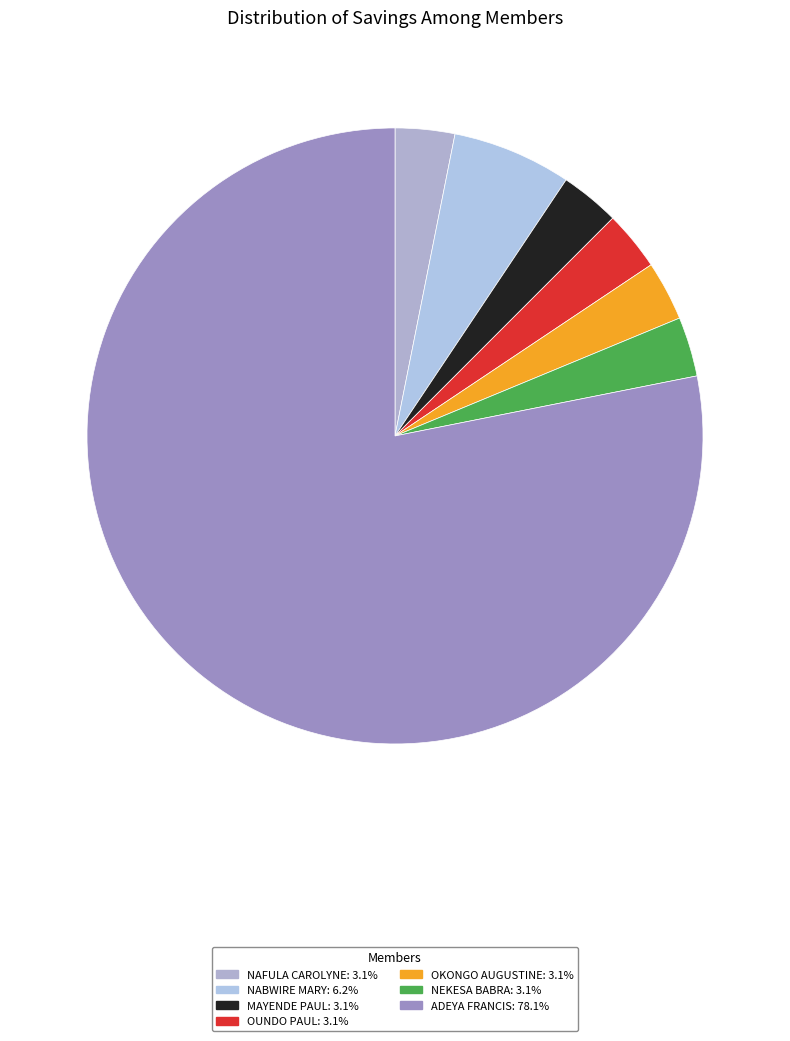

The OUNDO PAUL slice represents 3% of the pie. True or false?

True